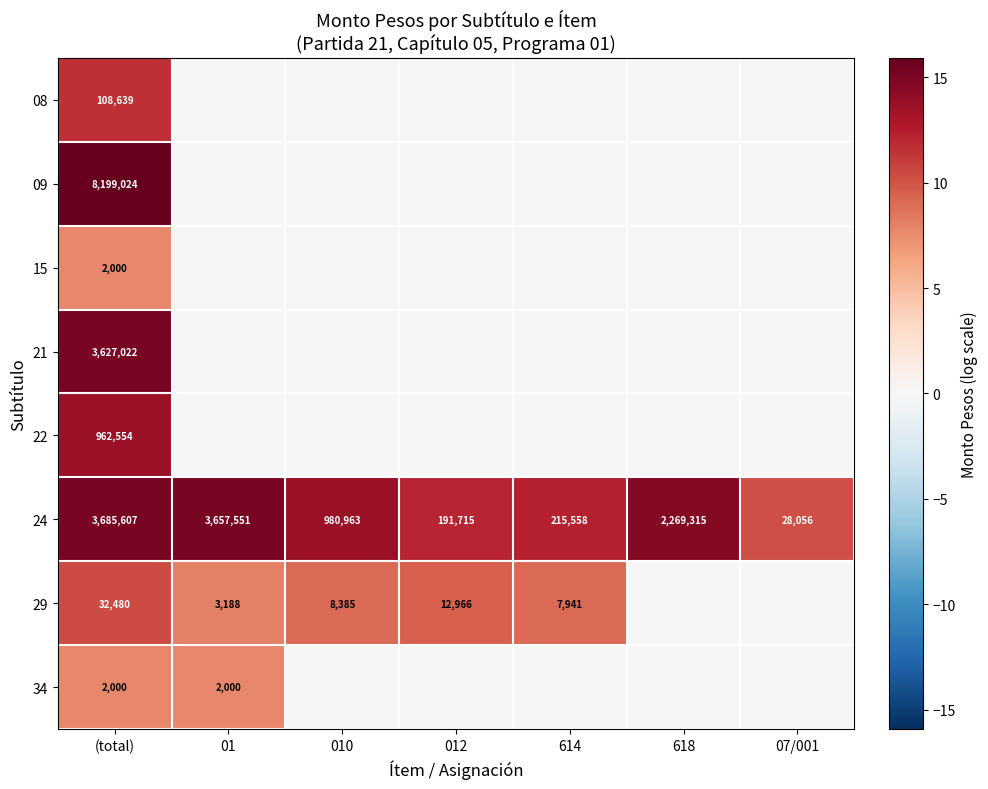

Which category has the lowest value in the 24 series?

07/001